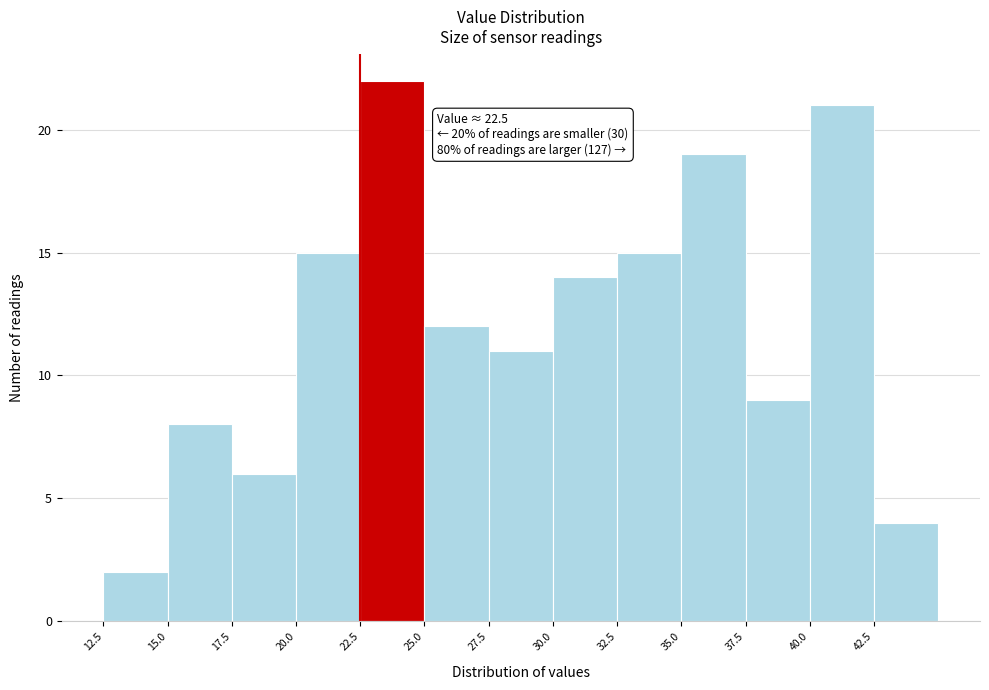

Which range on the x-axis has the tallest bar?

22.5 to 25.0